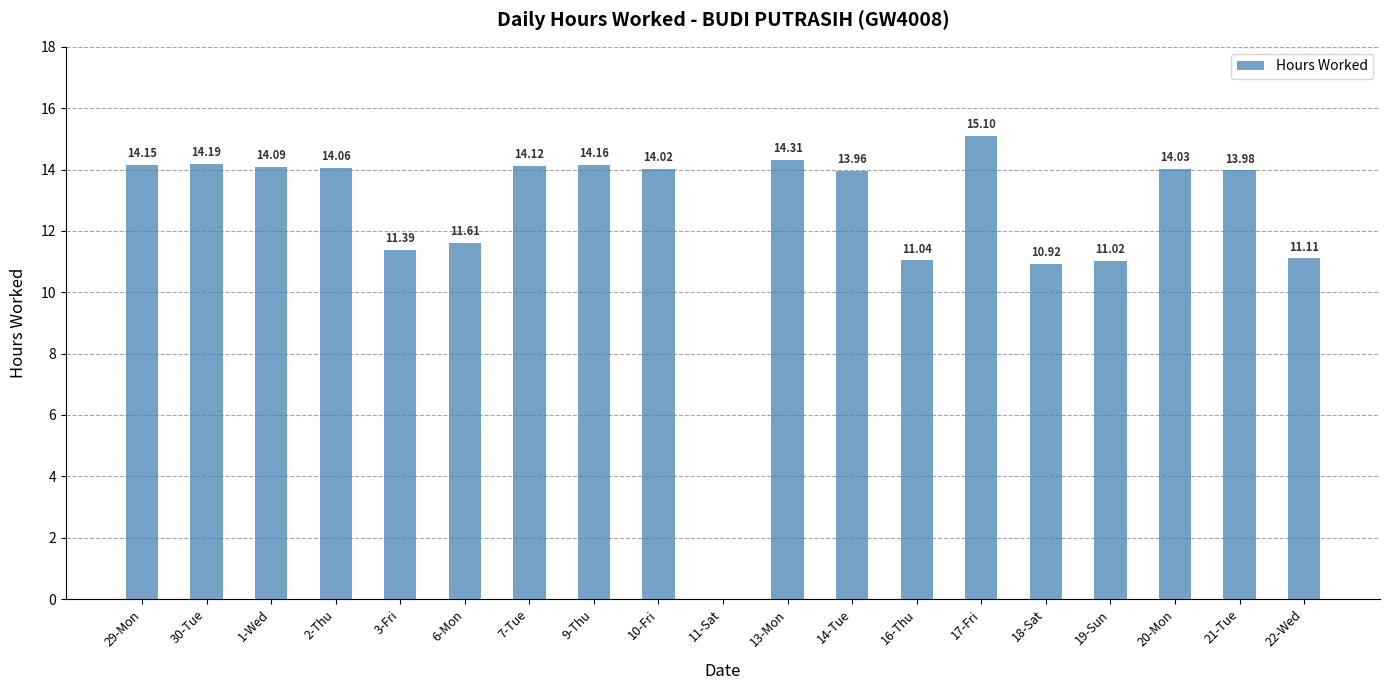

What is the sum of the values at 2-Thu and 16-Thu?

25.1